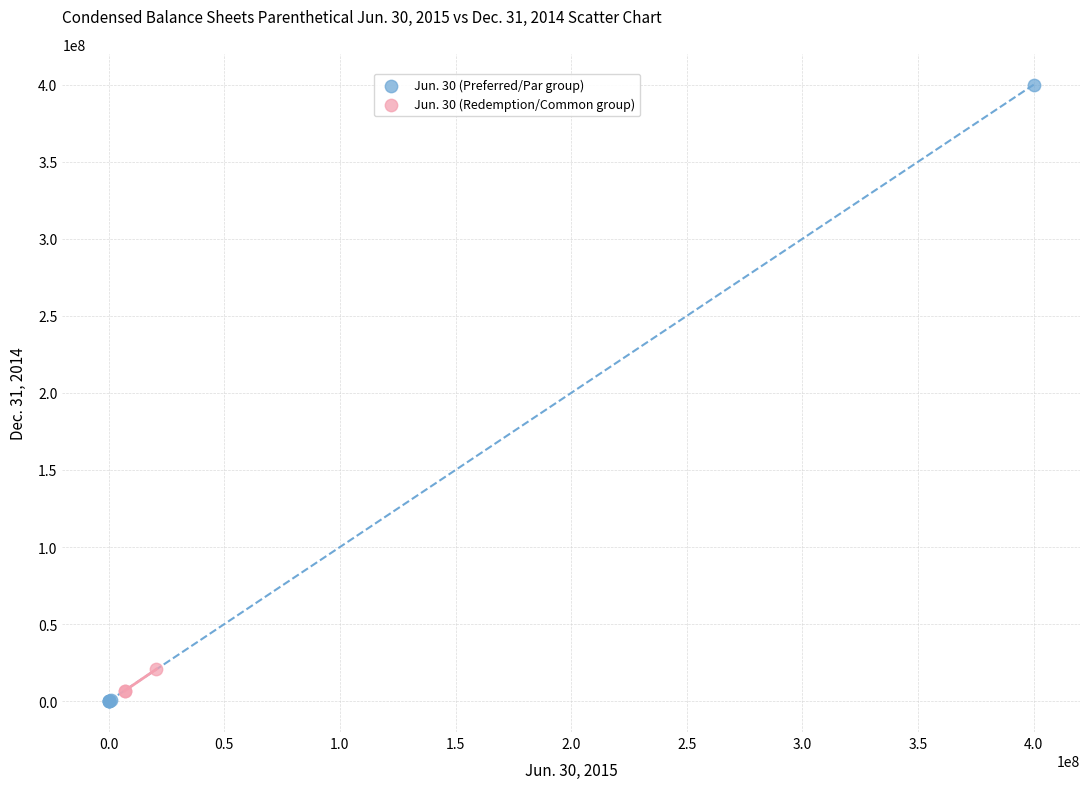

Which series has the widest spread of Y values?

Jun. 30 (Preferred/Par group)